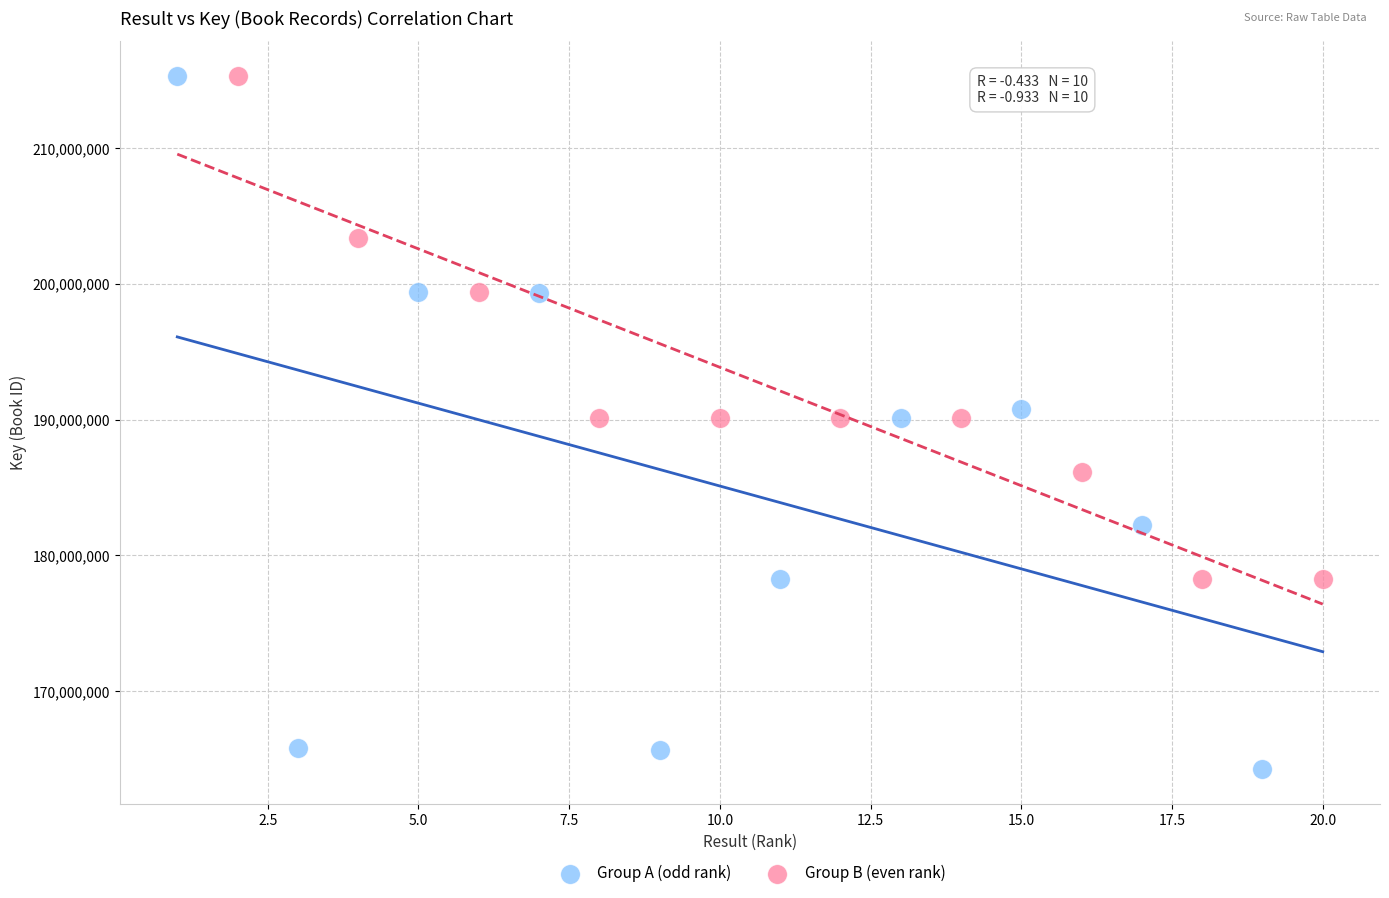

Which series reaches the minimum Y coordinate?

Group A (odd rank)